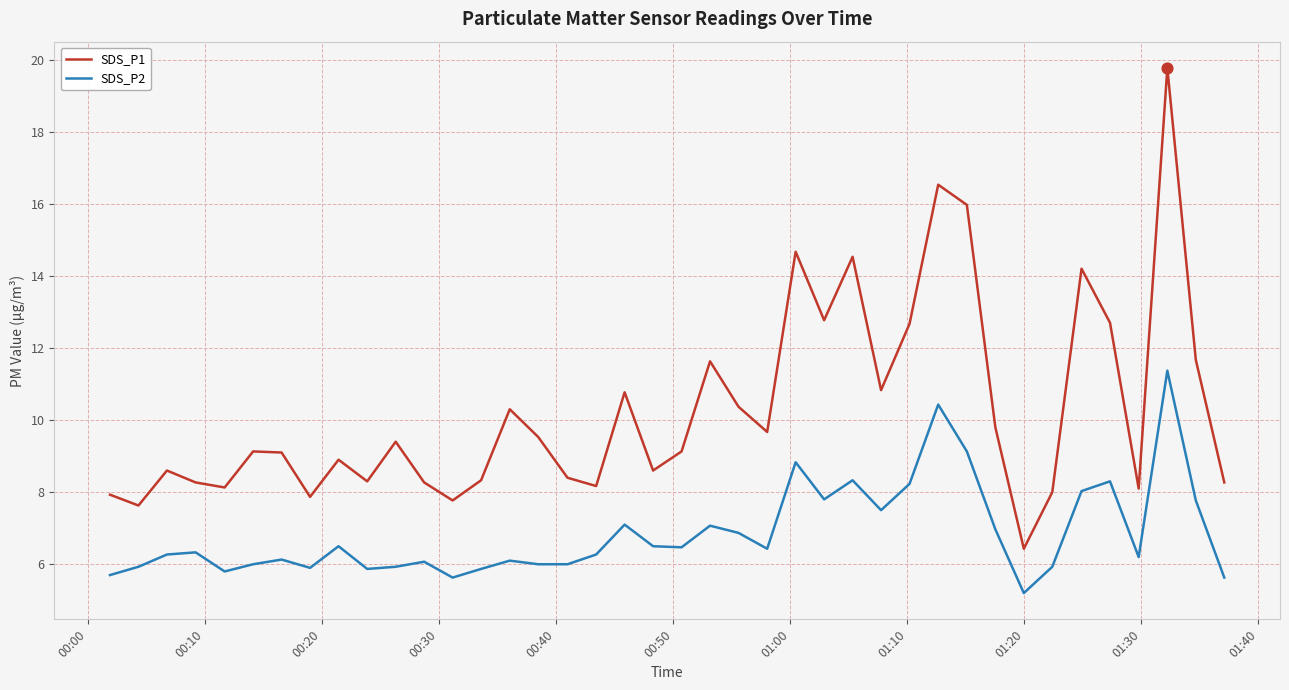

Which series has the largest range (max minus min)?

SDS_P1